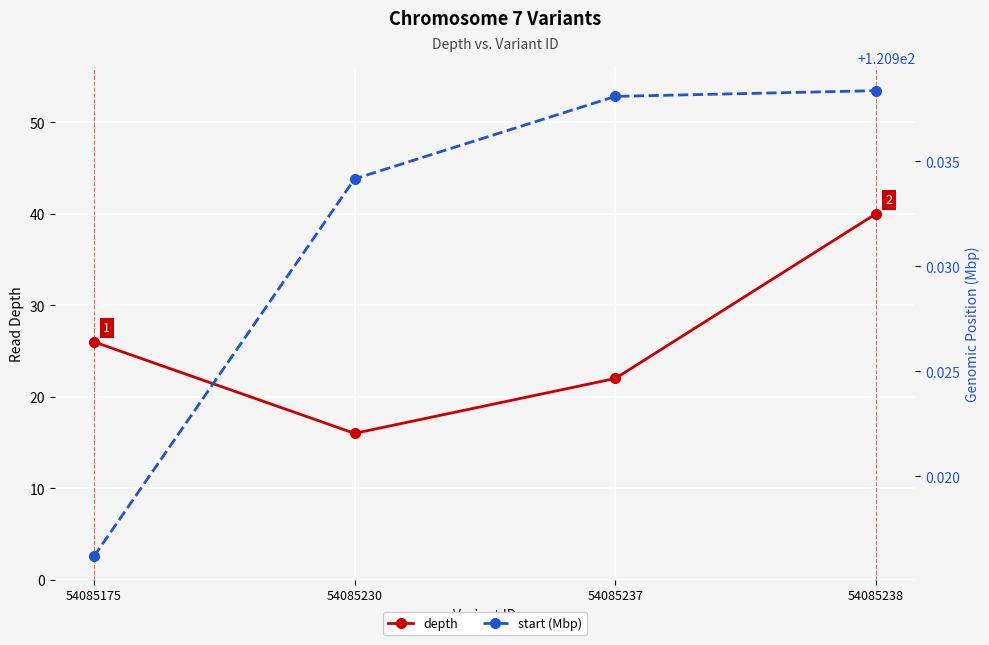

What is the value of the depth point at the 1st from the left?

26